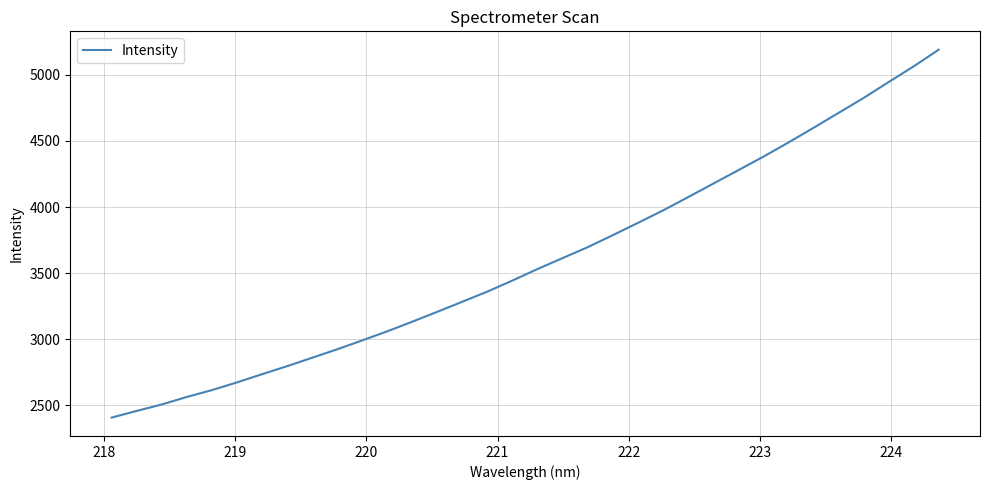

What is the maximum value shown in the chart?

5189.9